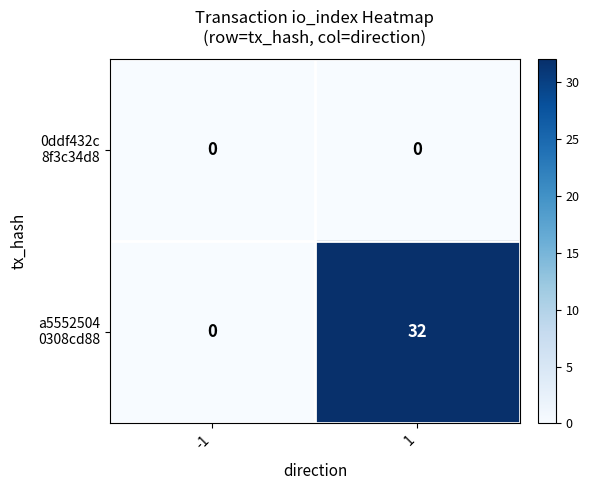

How many categories are shown in the chart?

2